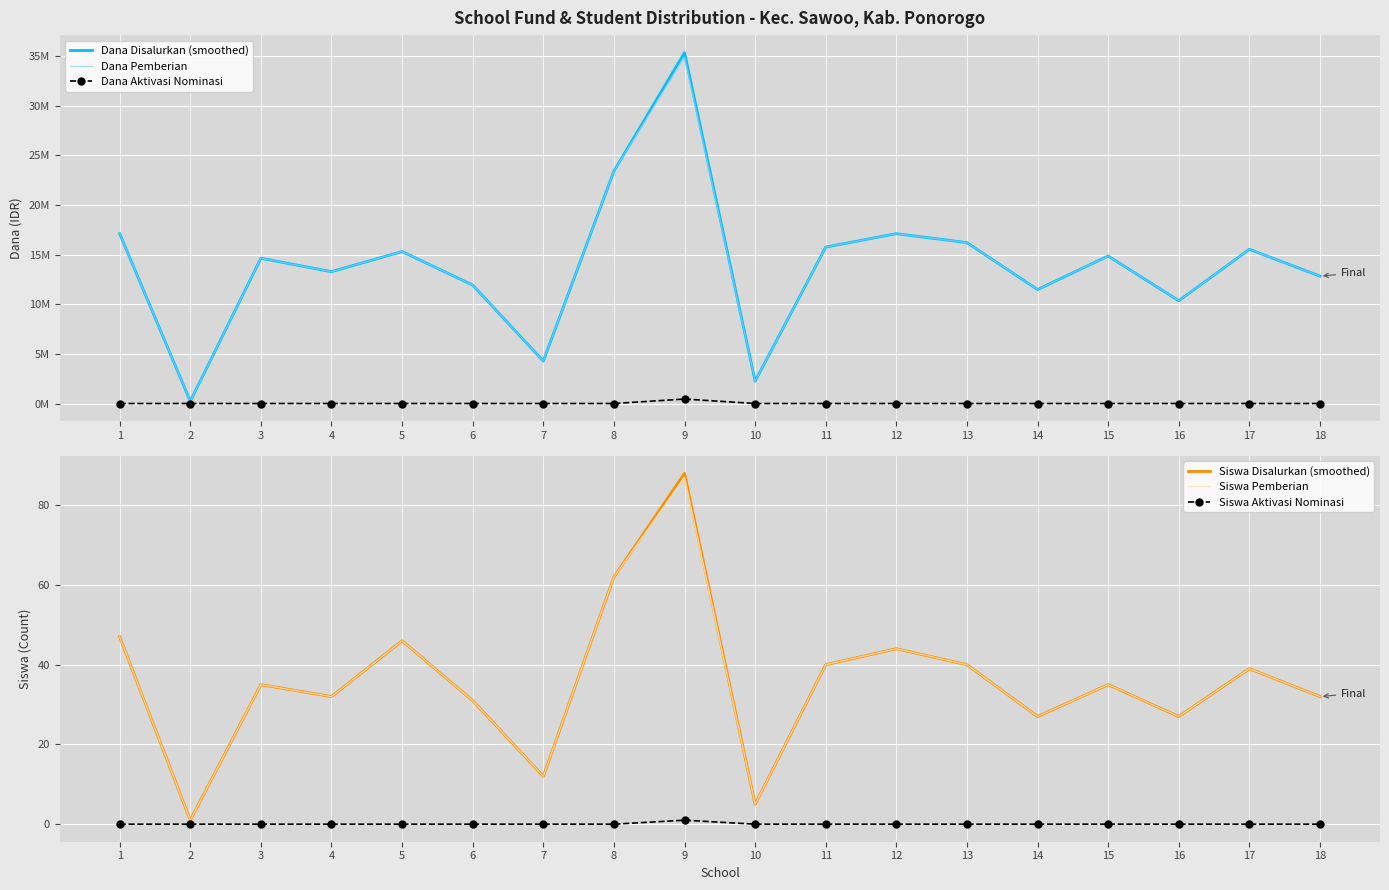

At which label does Siswa Pemberian reach its peak?

9